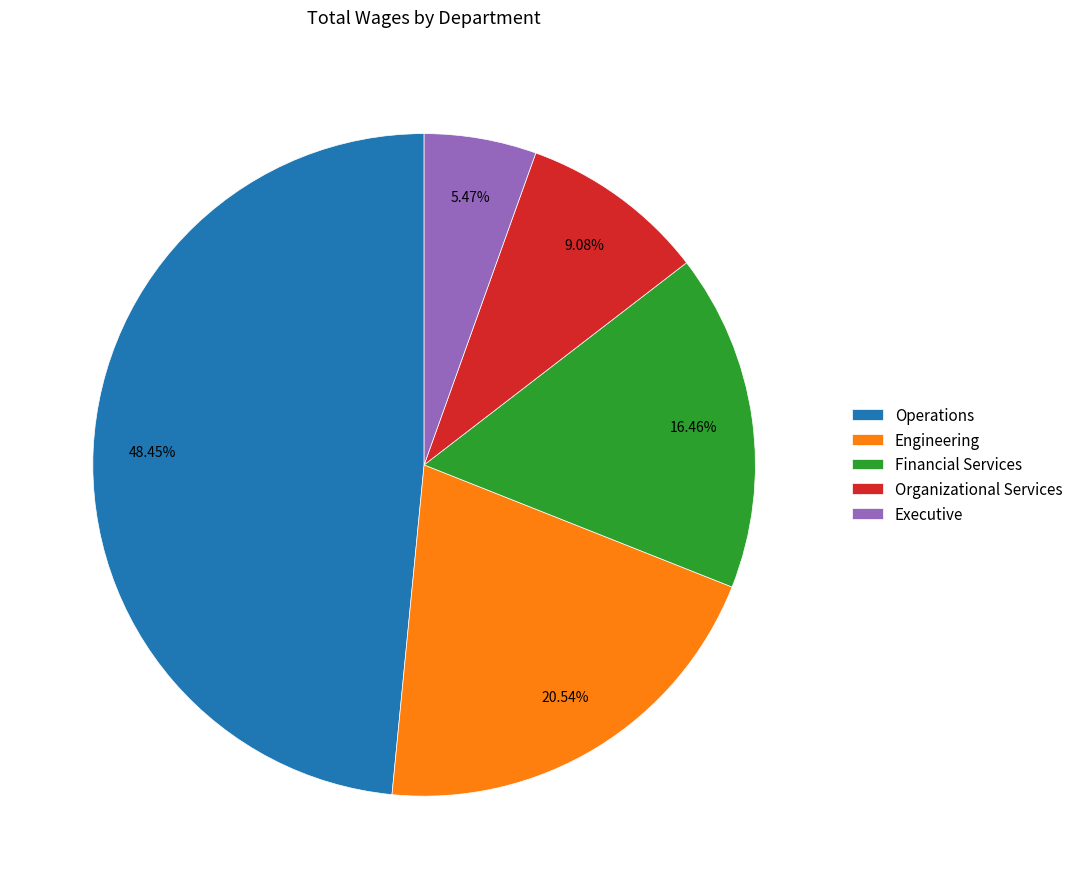

To the nearest percent, what is the difference between the largest and smallest slice percentages?

43%